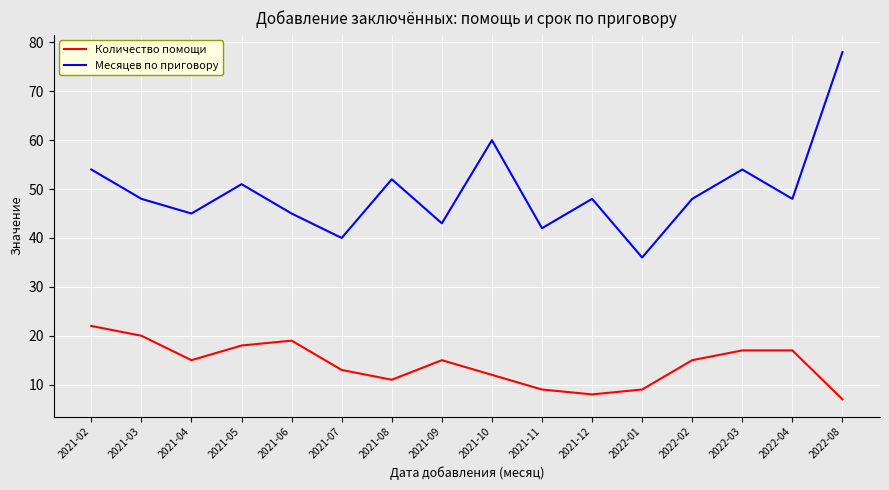

True or false: Месяцев по приговору has more than 1 interior local peaks.

True